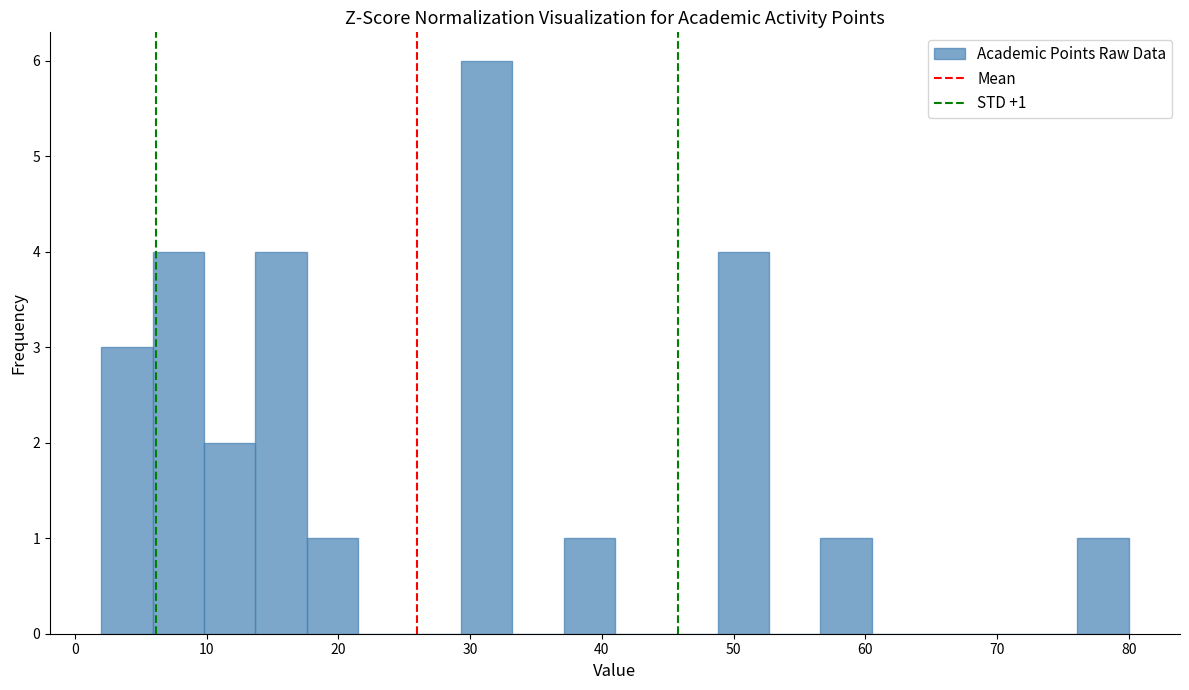

Read against the x-axis, roughly where is the centre of the tallest bar?

31